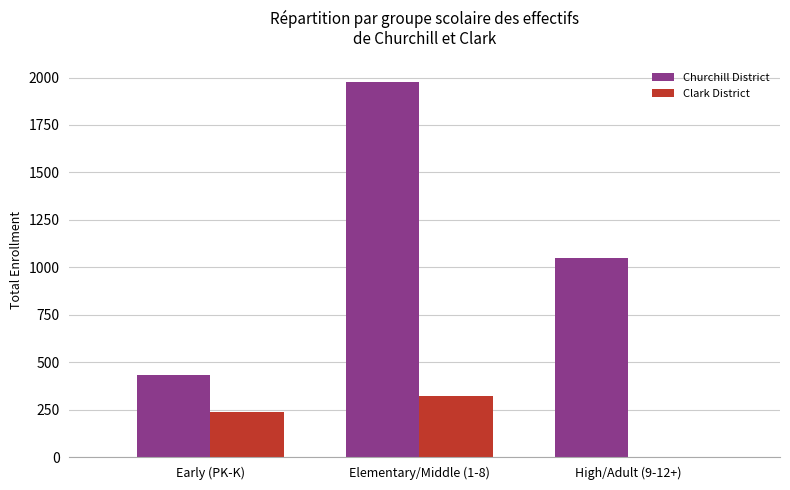

Which series has the largest total across all categories?

Churchill District